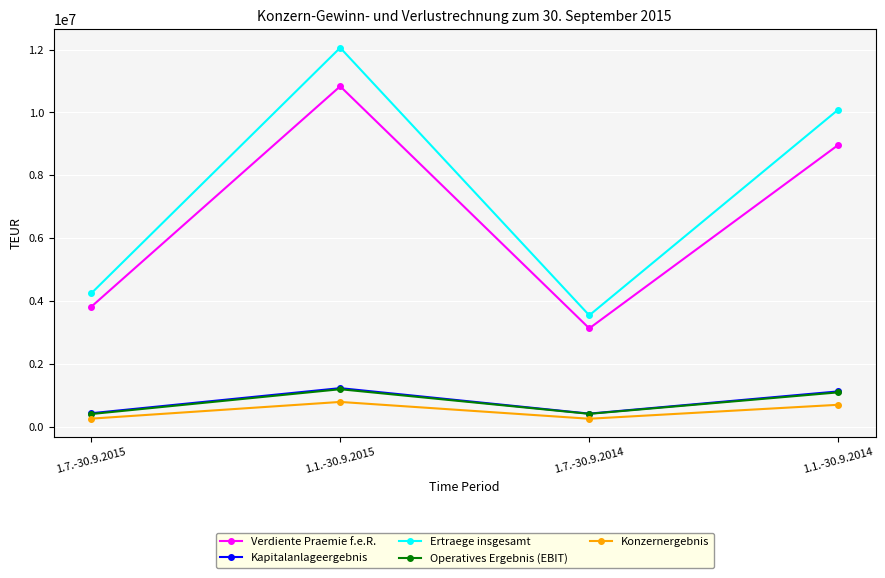

What is the smallest value displayed?

251022